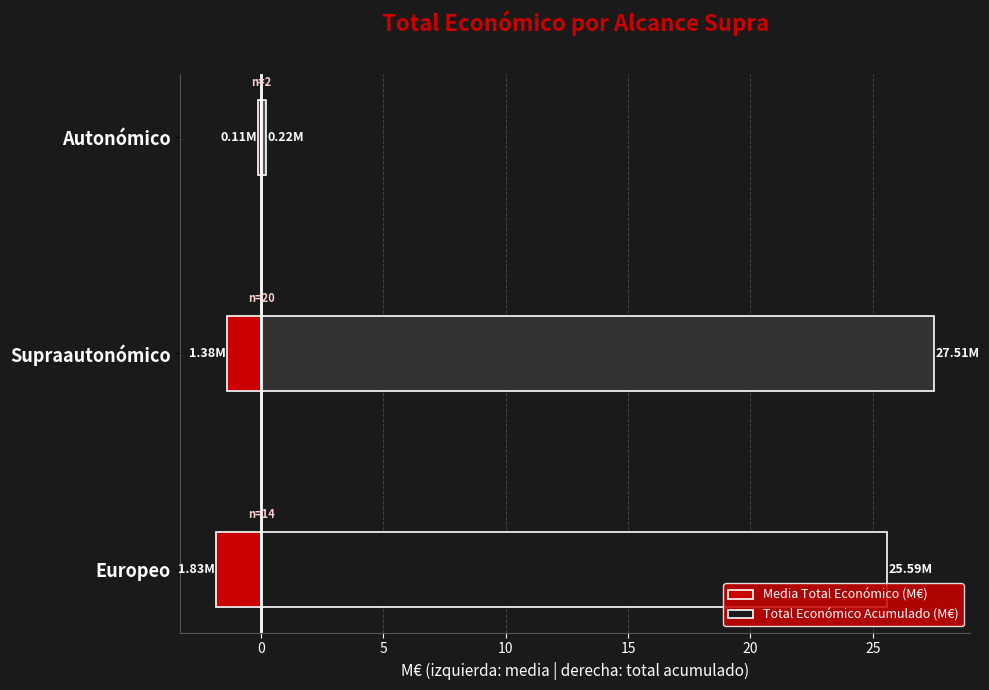

What is the minimum value shown in the chart?

-1.8